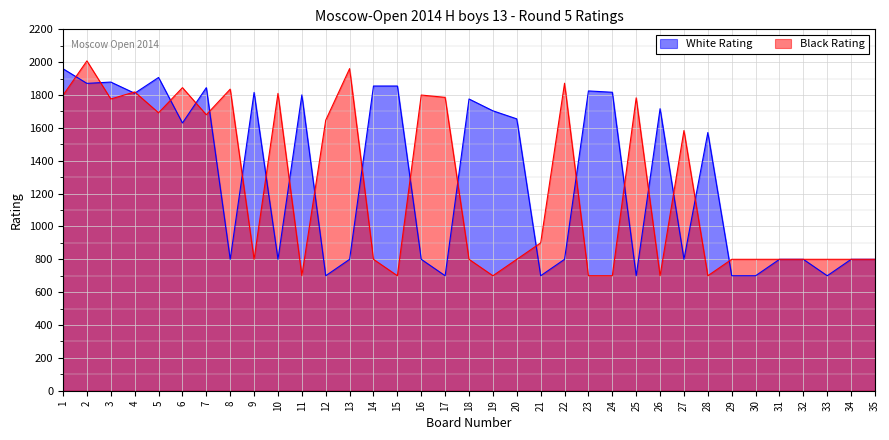

Where does the White Rating series first go above 1572?

1